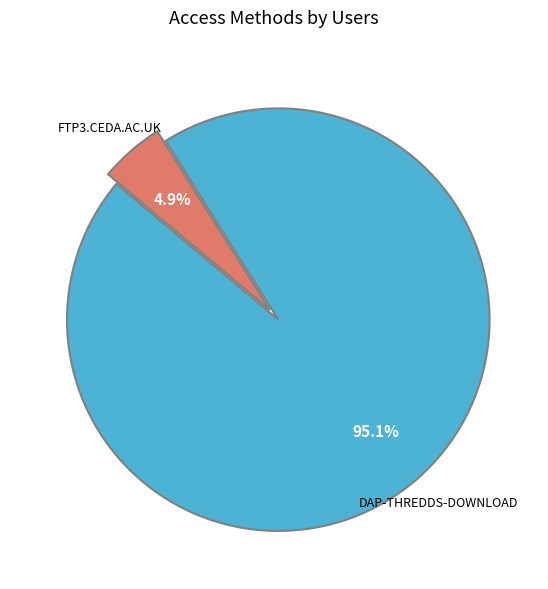

Does any single category account for the majority?

Yes